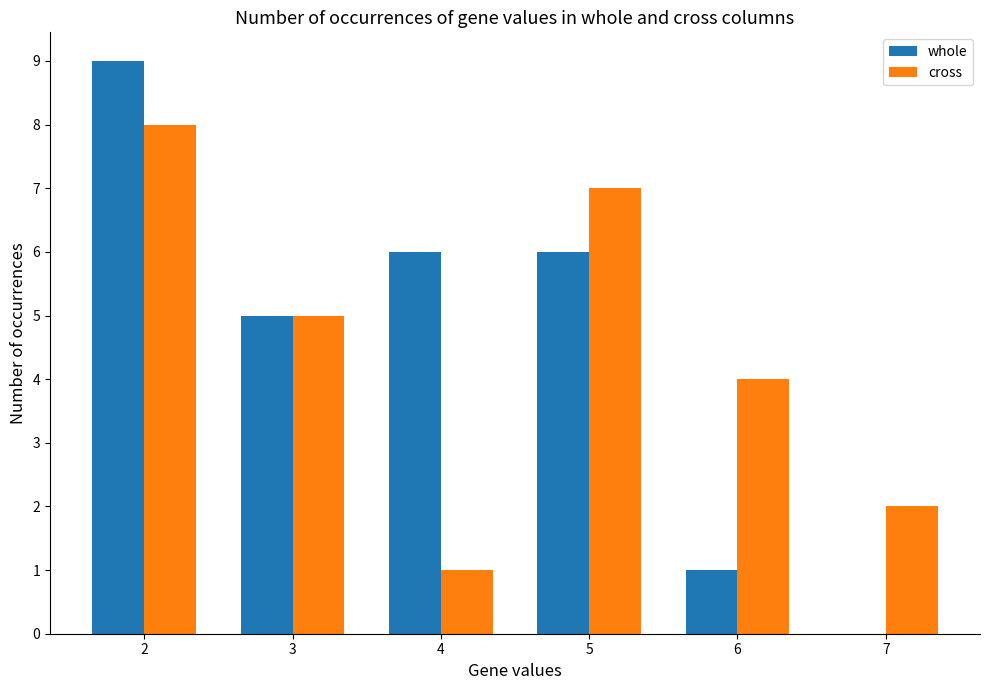

What is the maximum value for whole?

9